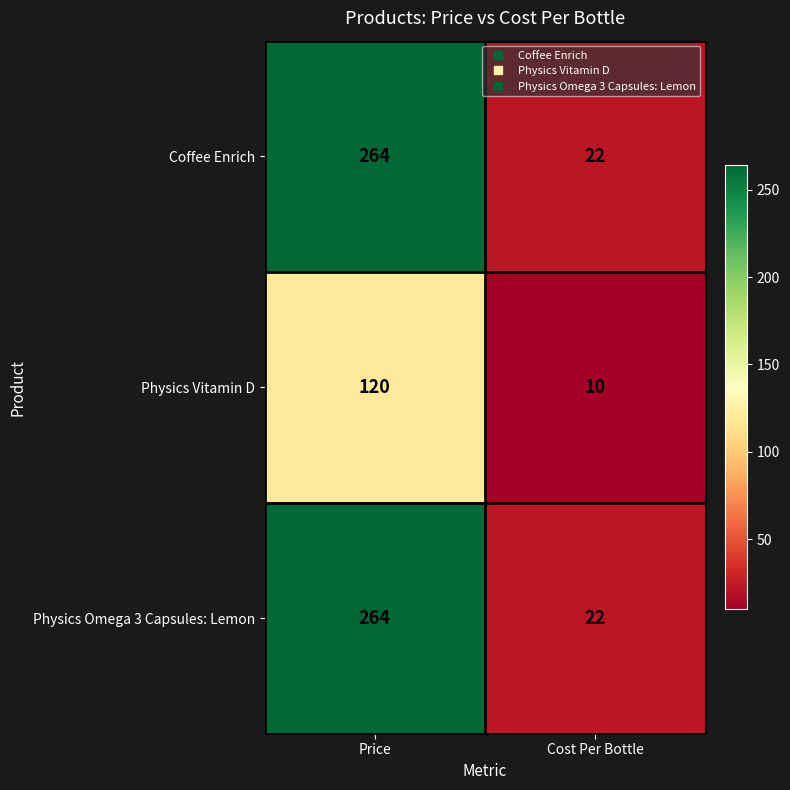

What is the difference between the highest and lowest values at Price?

144